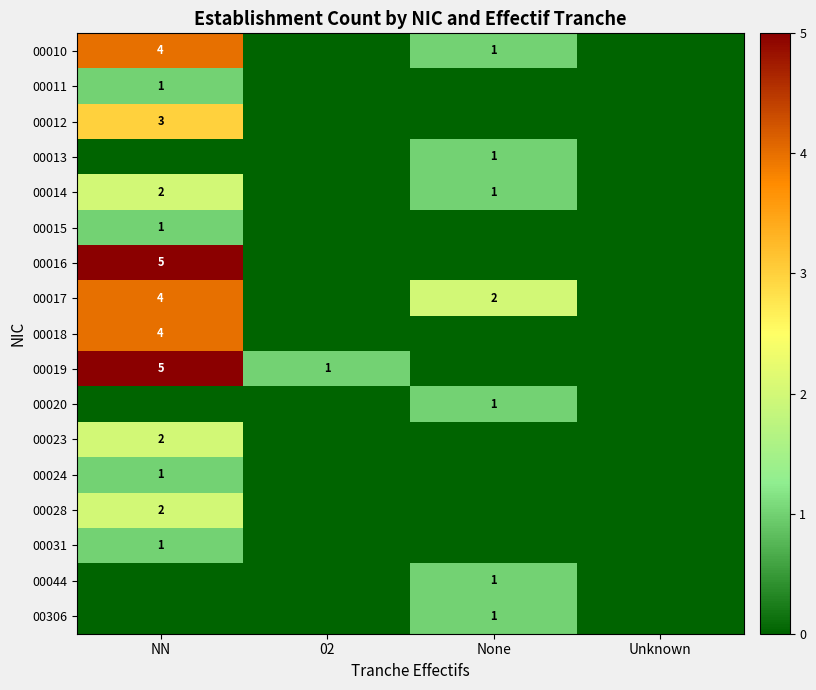

The value of 00010 at NN is 1. True or false?

False